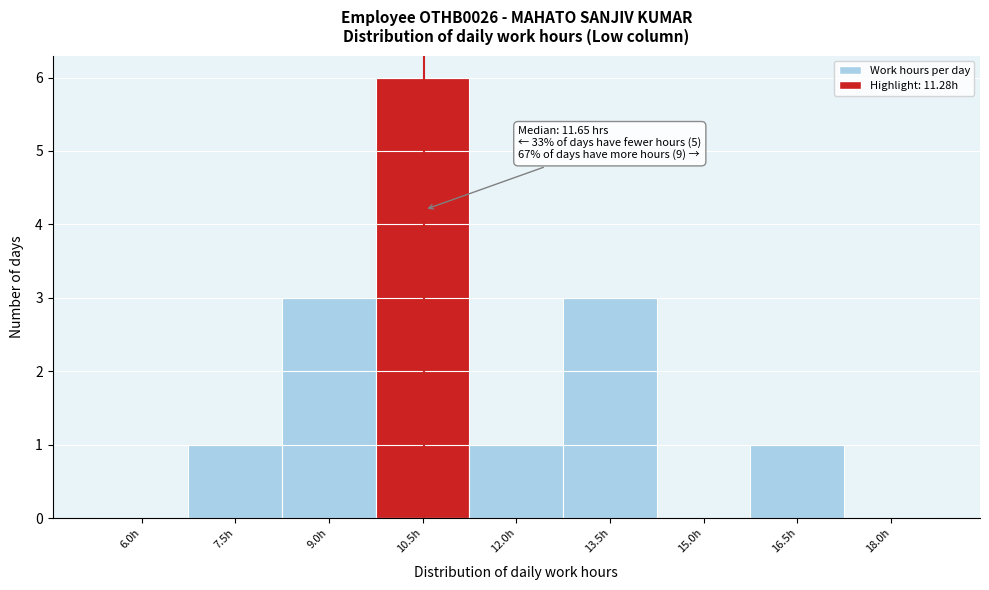

Reading left to right, extract all data points from this chart.

6.0h=0	7.5h=1	9.0h=3	10.5h=6	12.0h=1	13.5h=3	15.0h=0	16.5h=1	18.0h=0